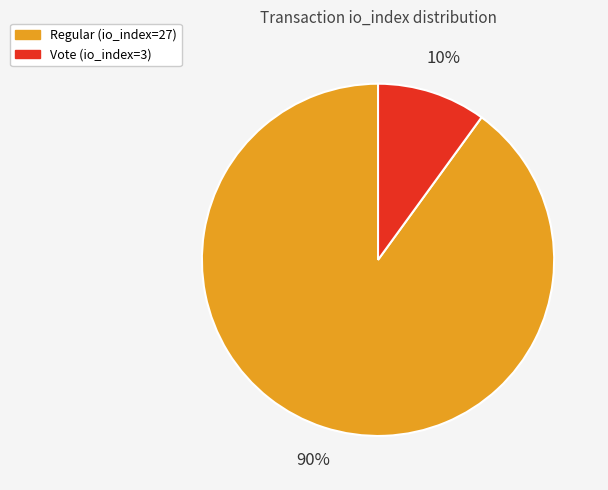

Count the number of slices in the pie.

2